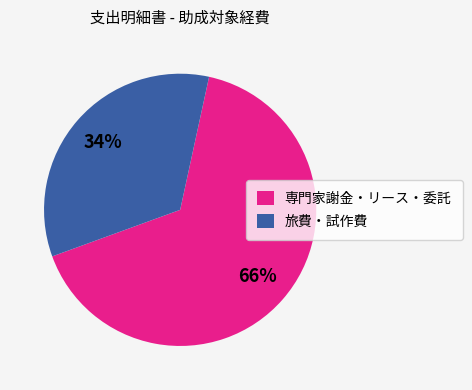

What percentage is the 専門家謝金・リース・委託 slice, to the nearest percent?

66%